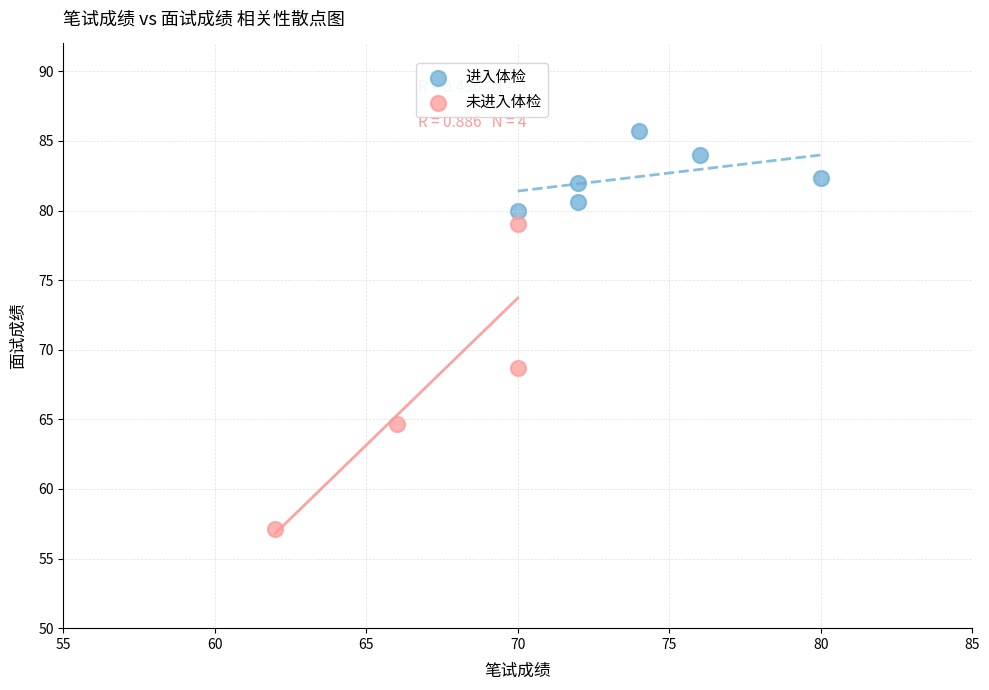

Which series reaches the maximum Y coordinate?

进入体检